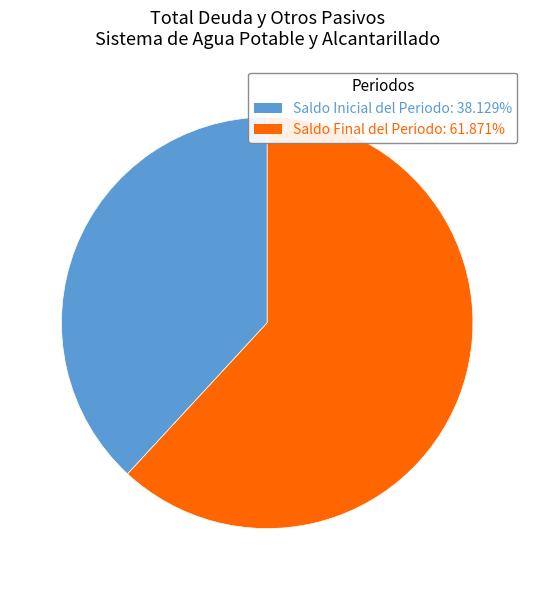

Is it true that Saldo Inicial del Periodo is 47% of the pie?

False